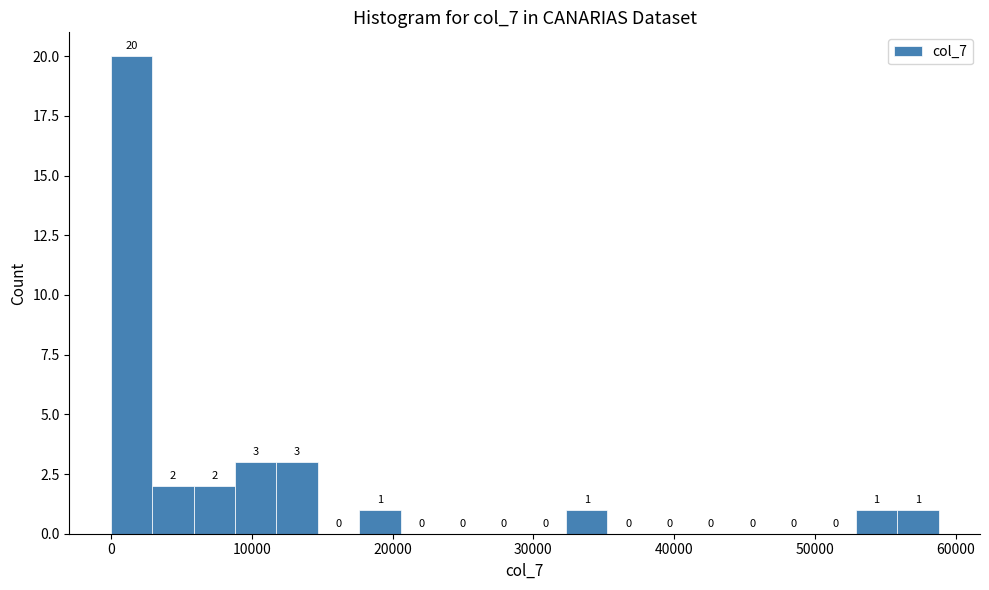

Around what value on the x-axis is the tallest bar? Give the approximate position of its centre, as read against the axis.

1000